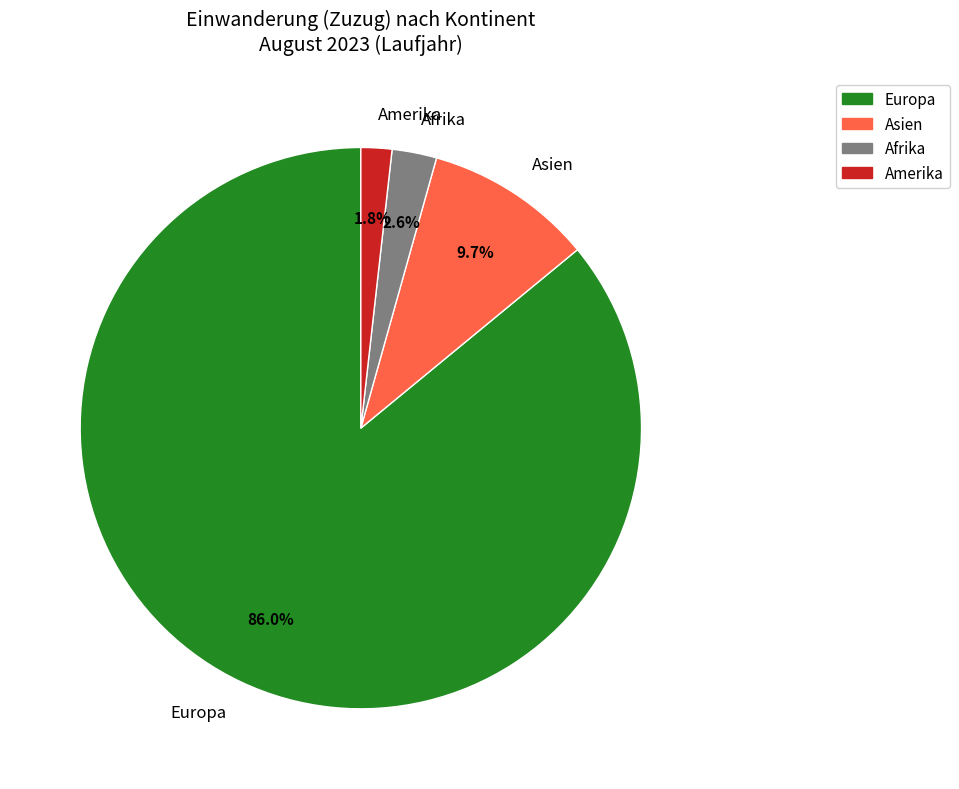

Do Afrika and Asien together represent more than half of the pie?

No